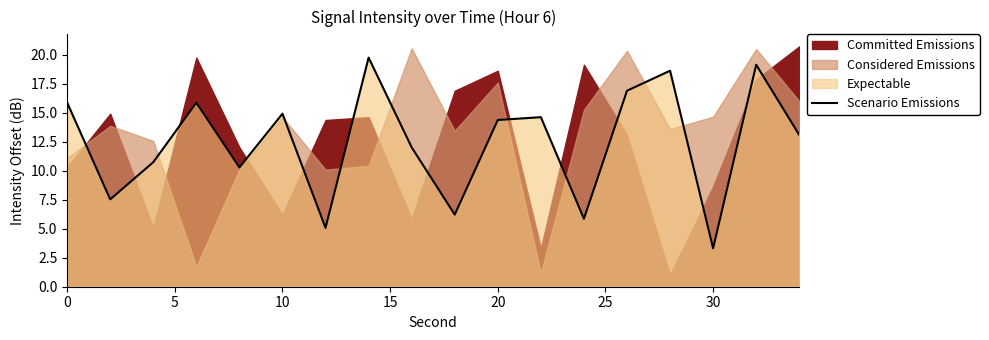

Which category has the lowest value in the Scenario Emissions series?

30